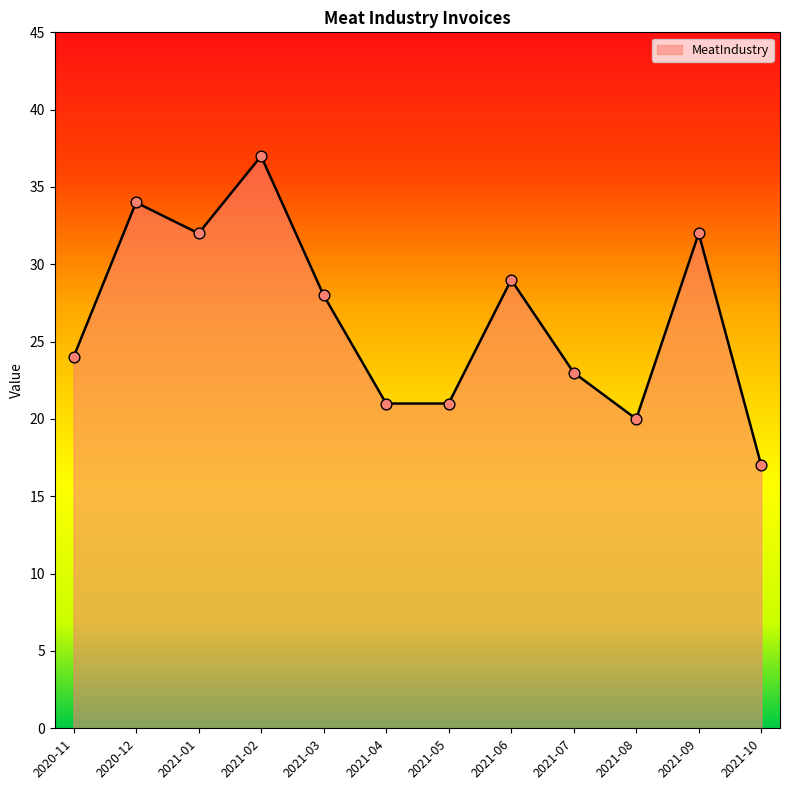

What is the ratio of the value at 2020-12 to the value at 2020-11?

1.4